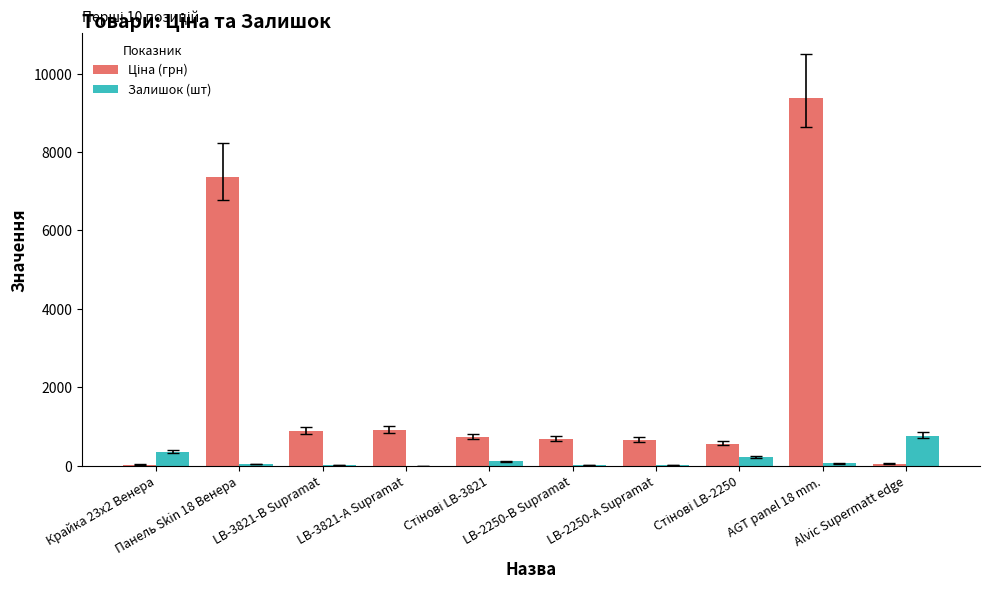

How many distinct data groups are displayed?

2